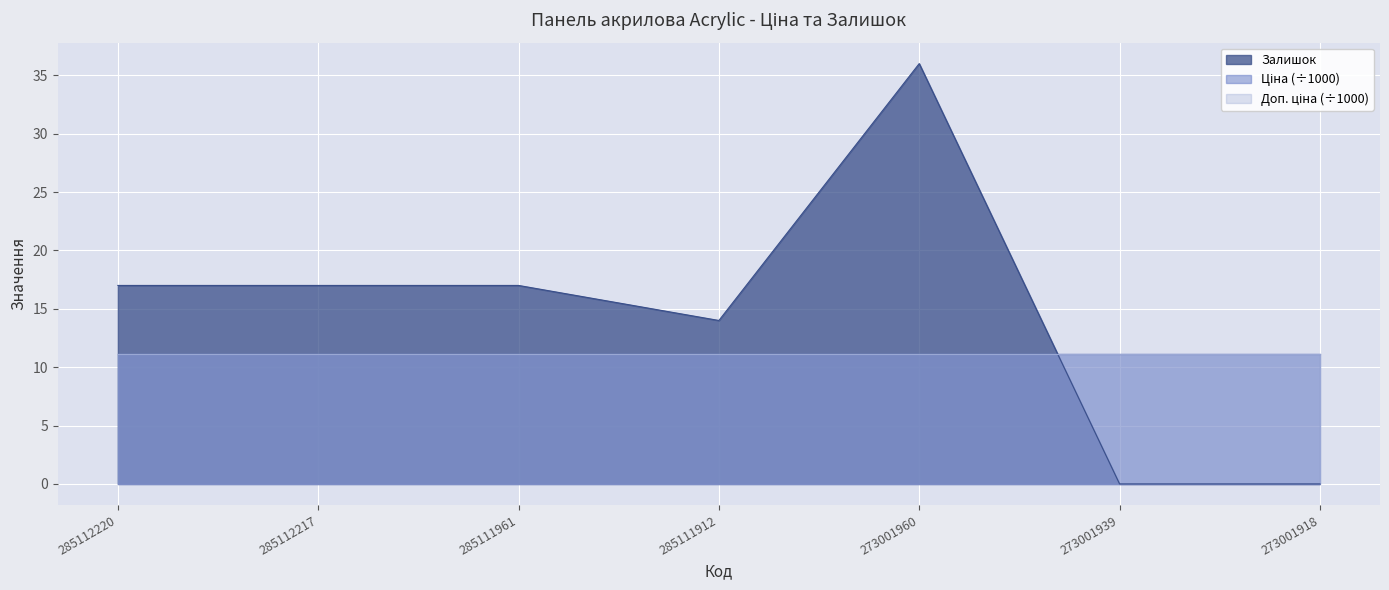

True or false: Доп. ціна (÷1000) and Ціна (÷1000) cross at least once.

False